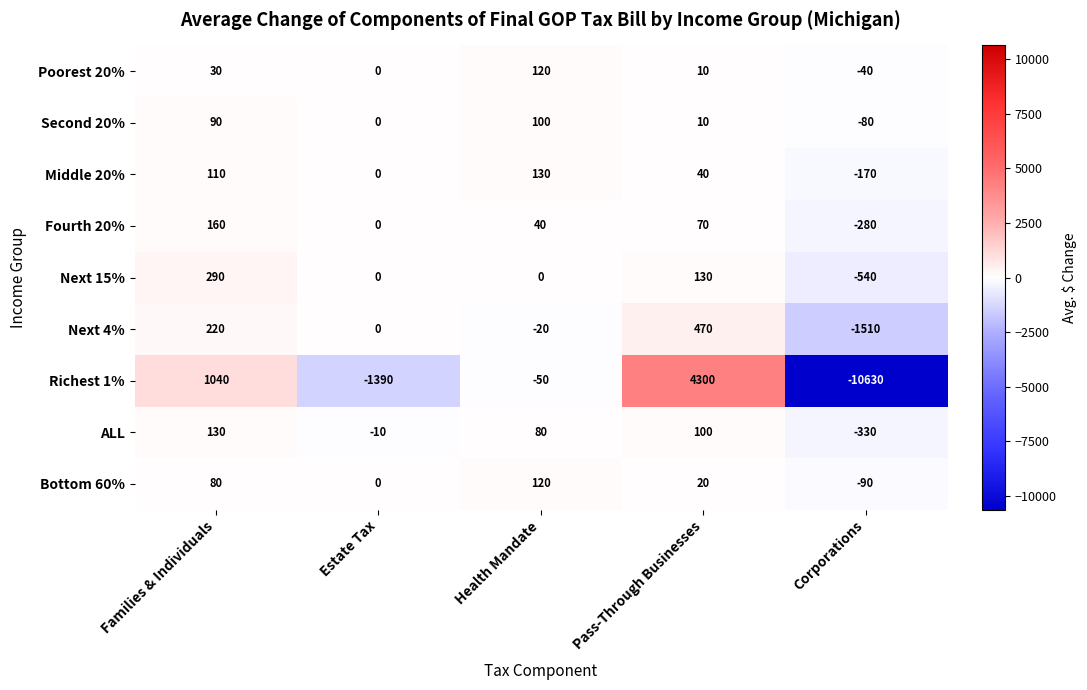

Which label corresponds to the smallest value in the chart?

Corporations